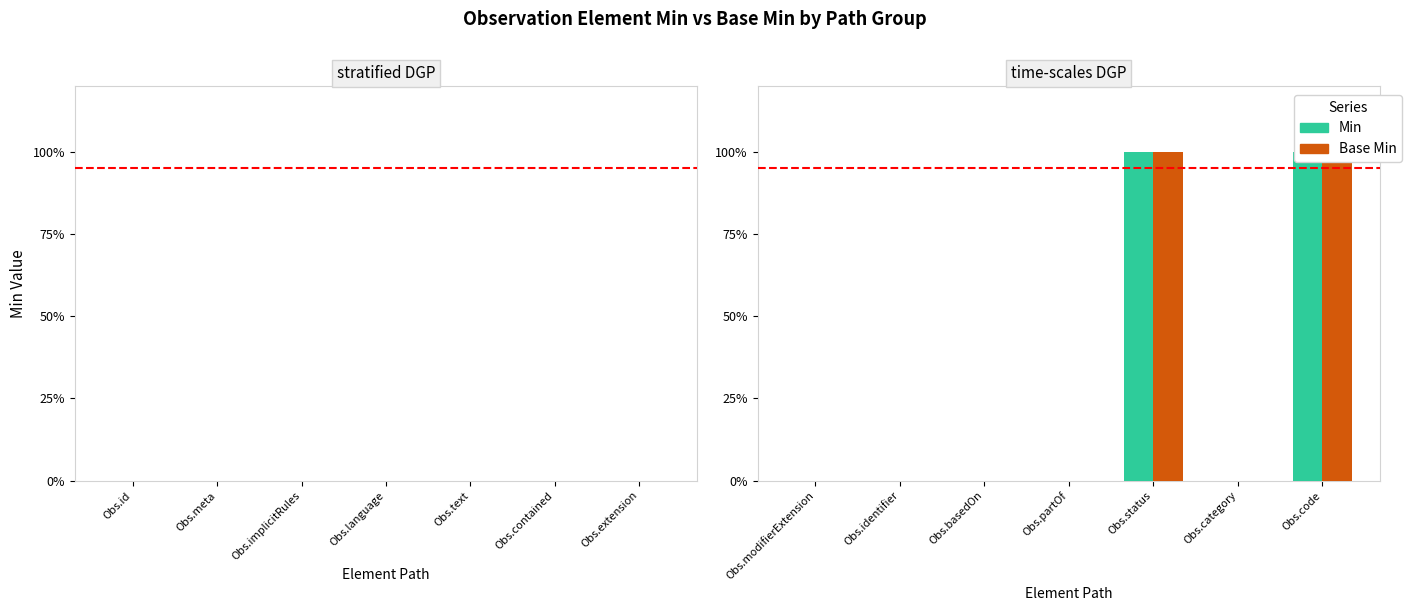

Are the bars grouped side by side (vs. stacked)?

Yes